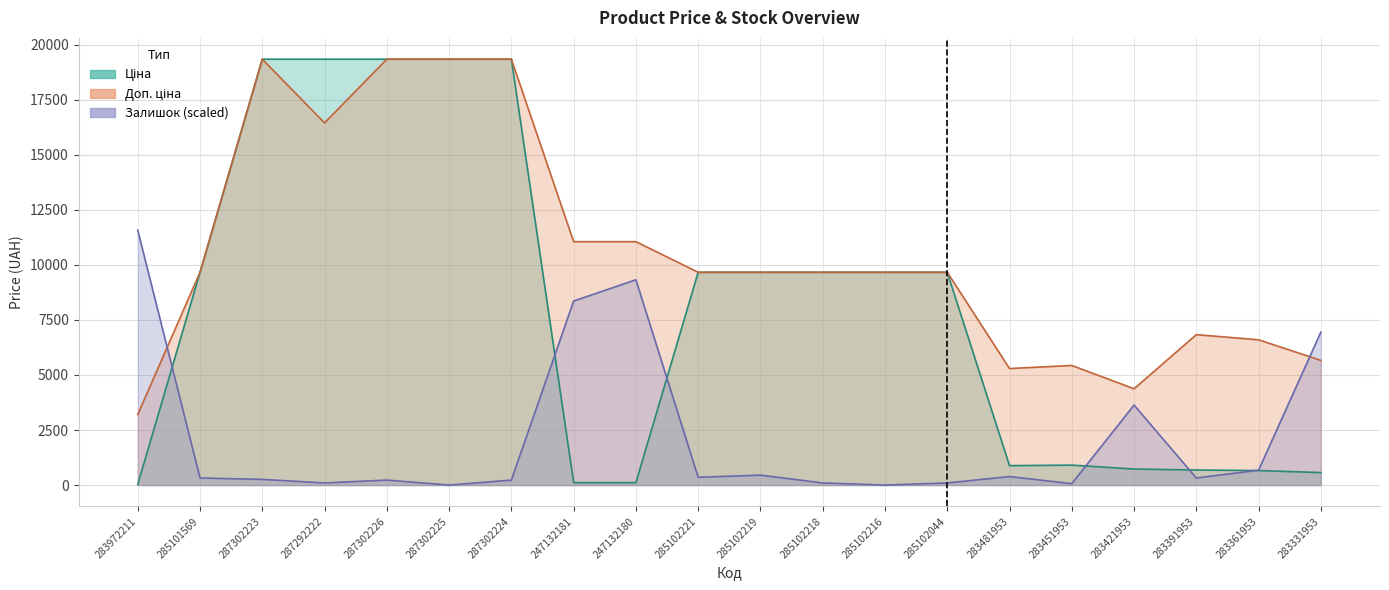

What is the label of the 4th point from the right?

283421953